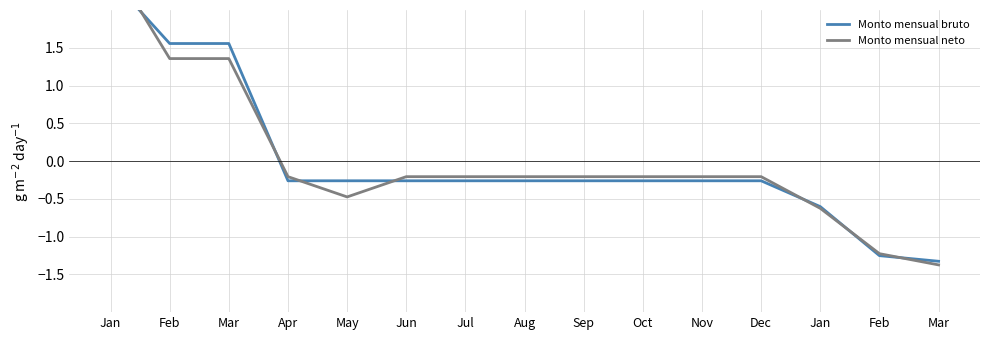

At which label does Monto mensual neto reach its minimum?

Mar